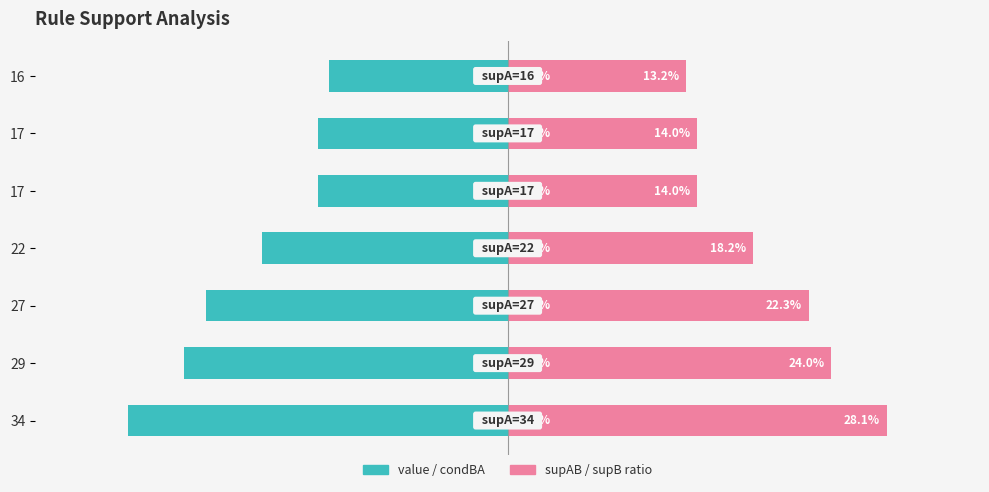

What are all the series names shown in the legend?

value (condBA), supAB/supB ratio